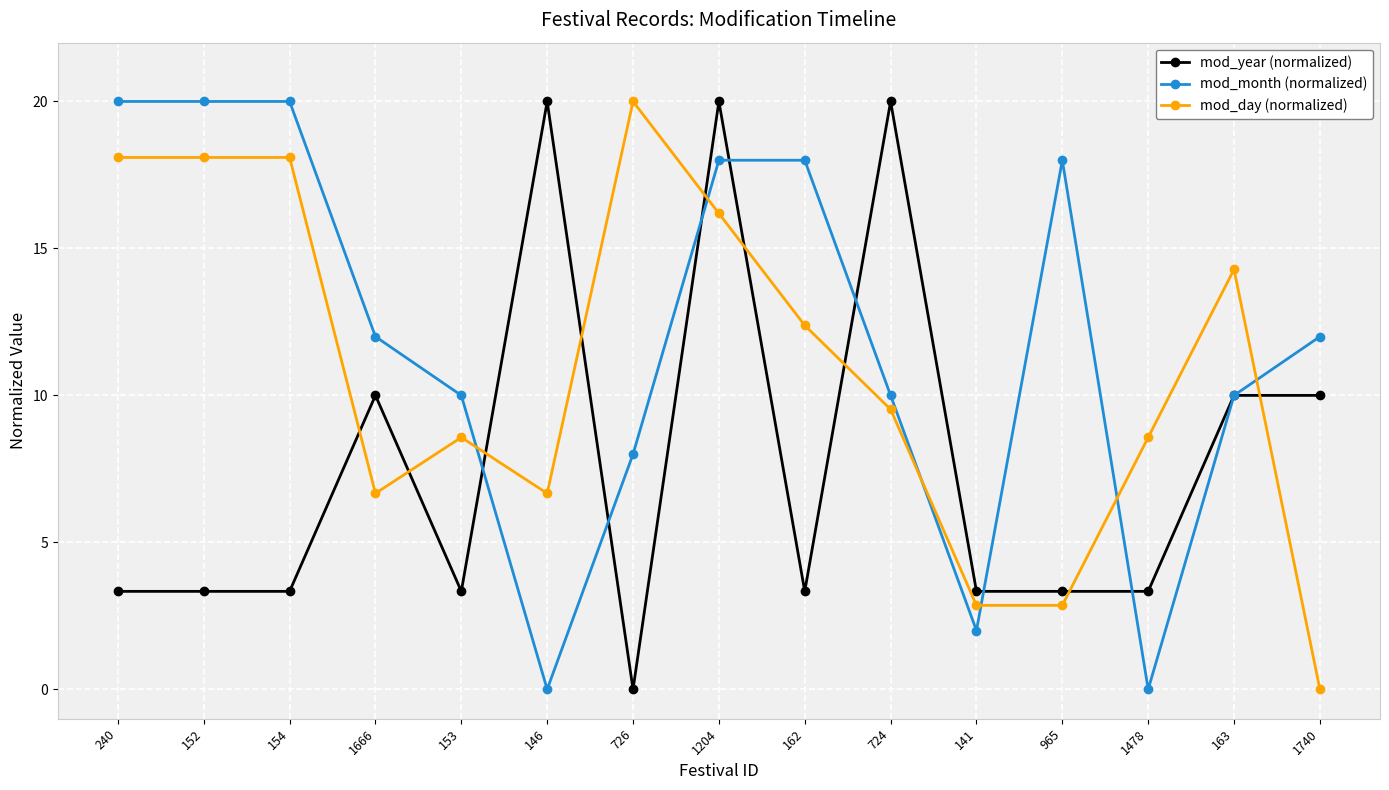

Which series changed the most between 240 and 1740?

mod_day (normalized)